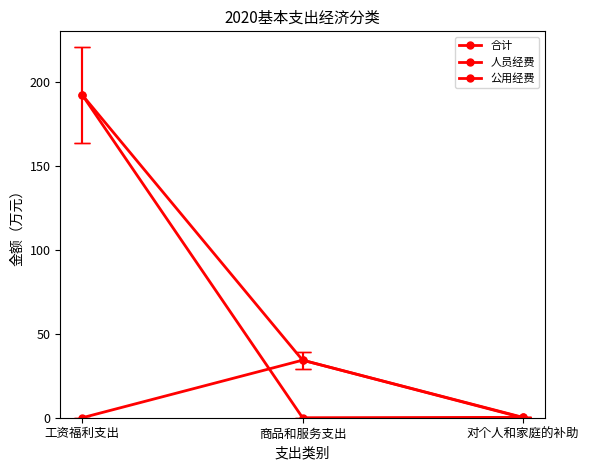

What is the difference between the 合计 values at 工资福利支出 and 对个人和家庭的补助?

191.9